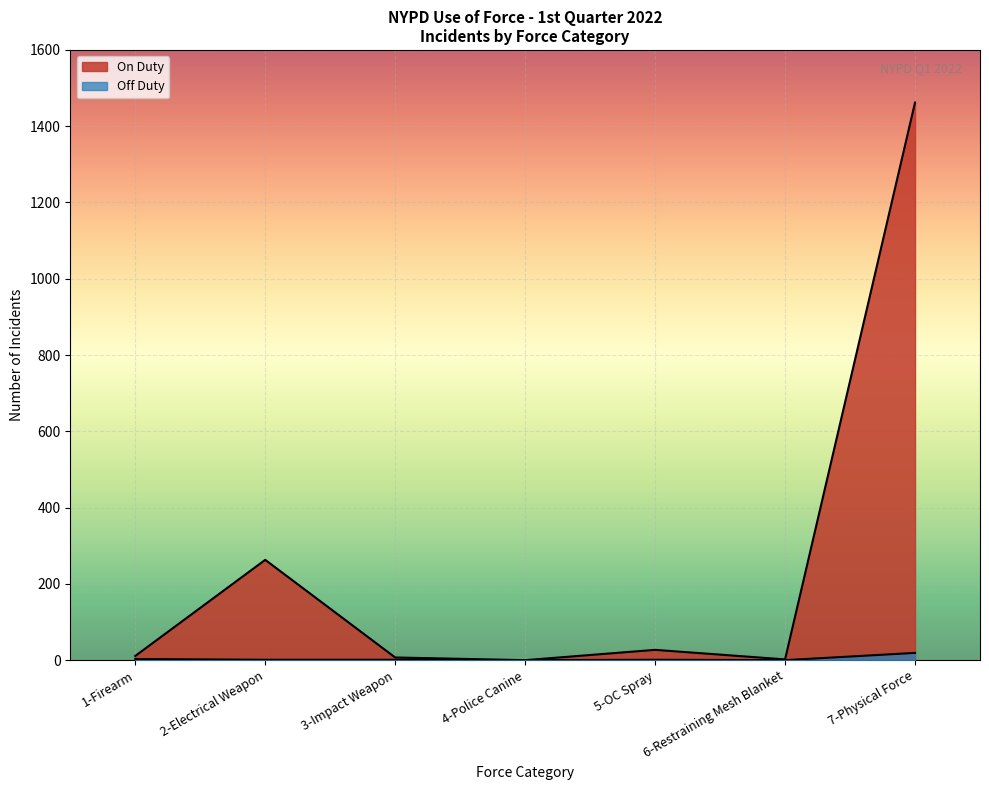

What is the label of the 2nd point from the right?

6-Restraining Mesh Blanket